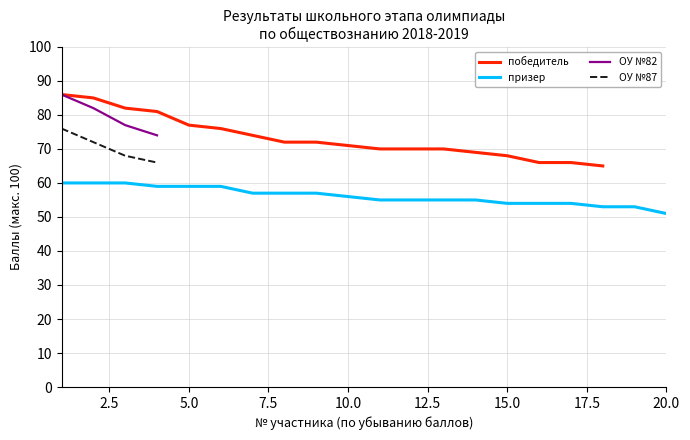

Where is the data nearest to the value 55?

11